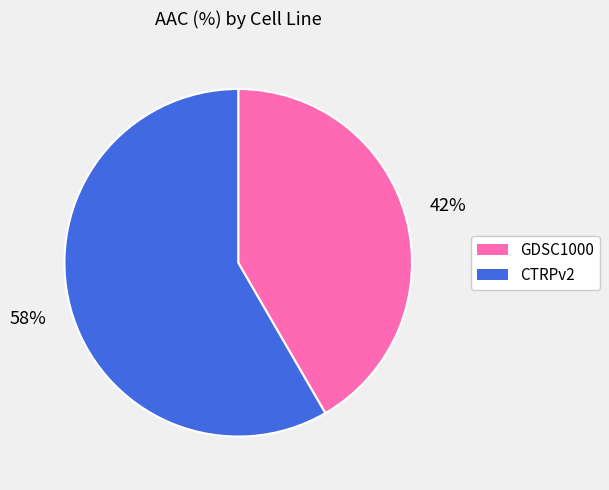

What is the largest slice in the pie chart?

CTRPv2